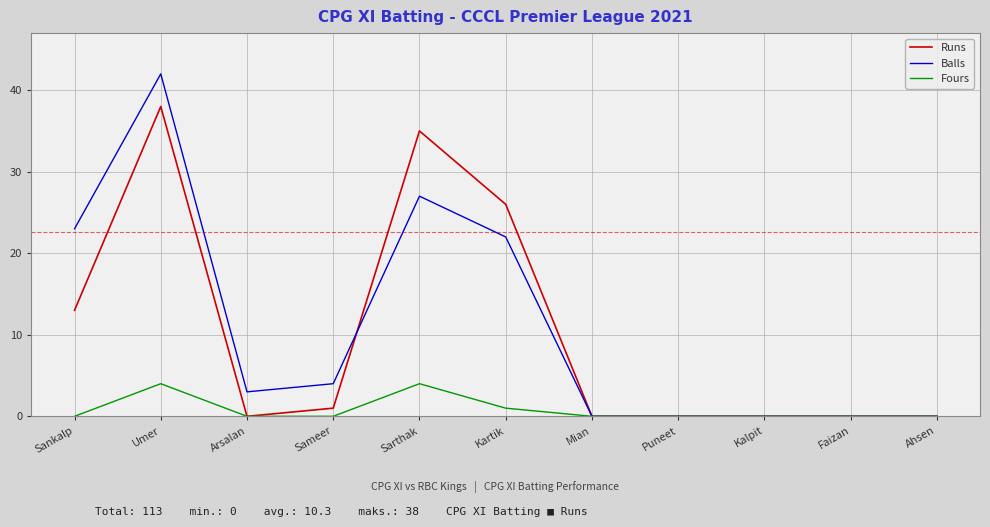

Is the value of Fours at Kalpit greater than the value of Balls at Umer?

No